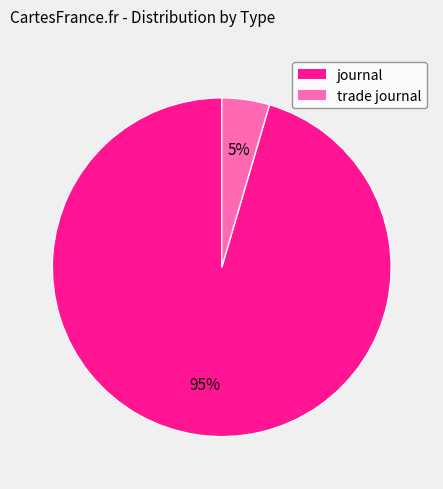

How many segments does this pie chart have?

2